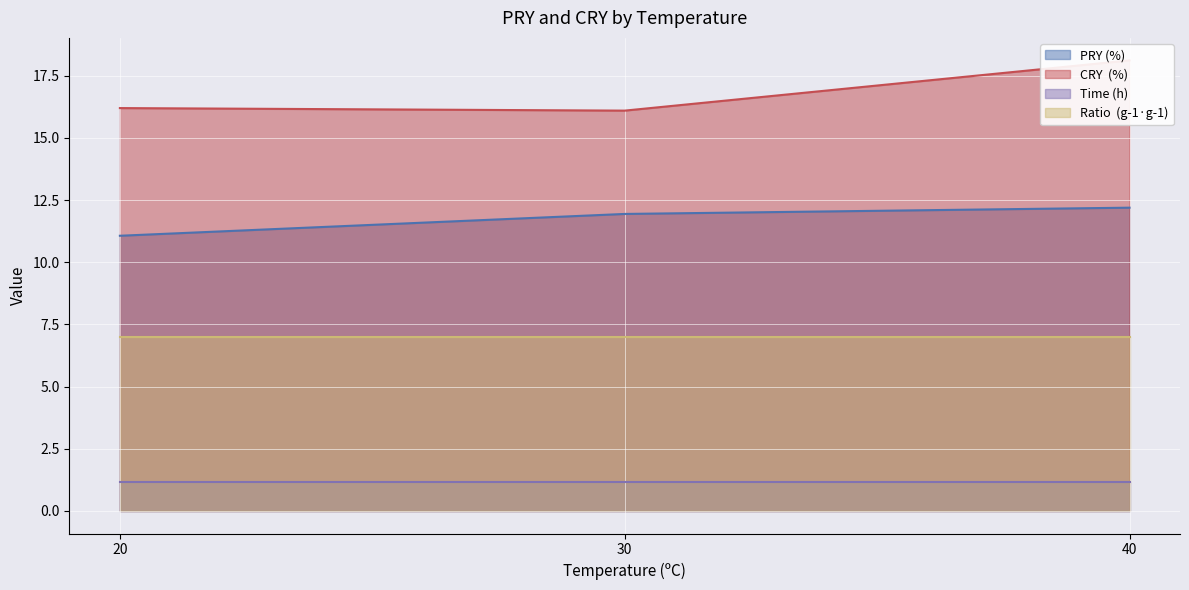

Is it true that PRY (%) equals 2.8 at 40?

False